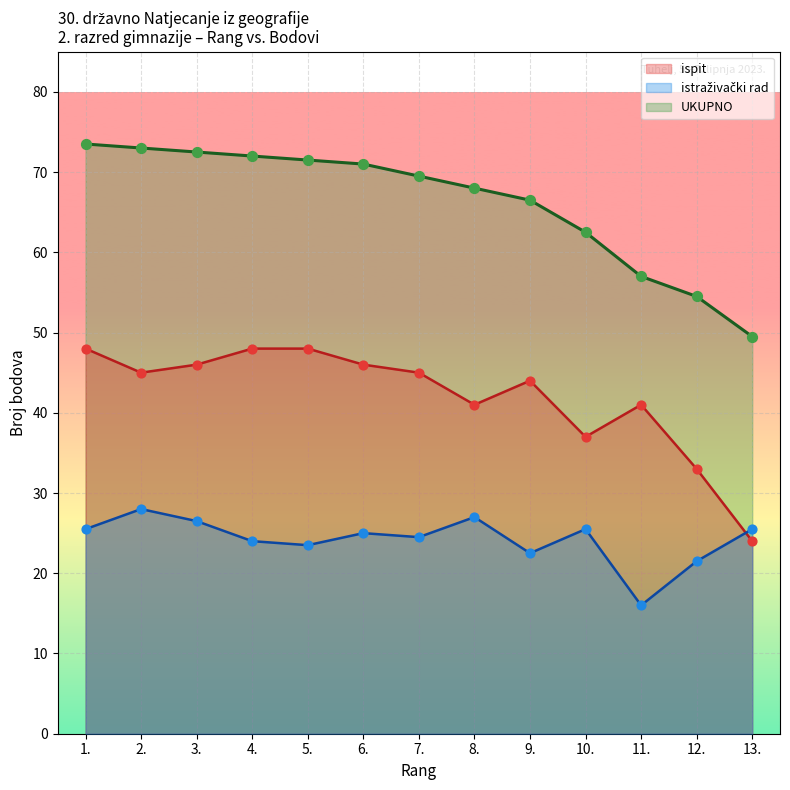

What is the total value across all series at 13.?

99.0